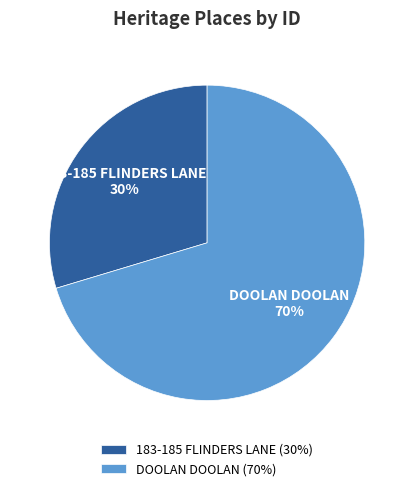

Do 183-185 FLINDERS LANE and DOOLAN DOOLAN together represent more than half of the pie?

Yes